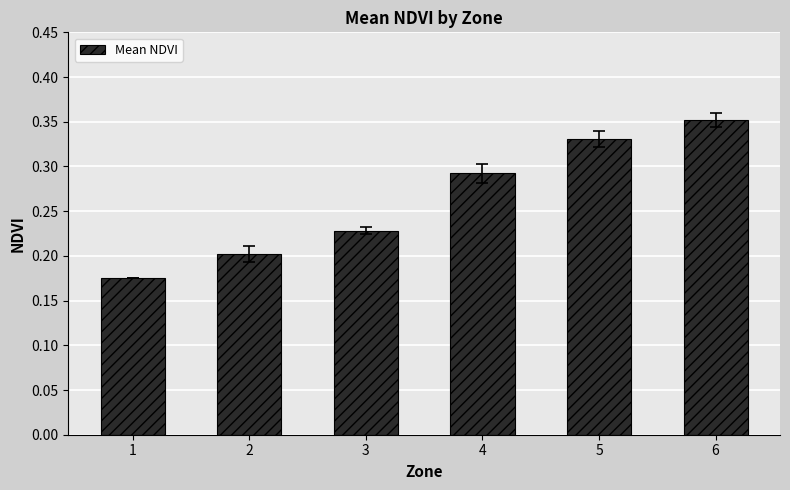

What is the difference between the maximum and second lowest values?

0.1